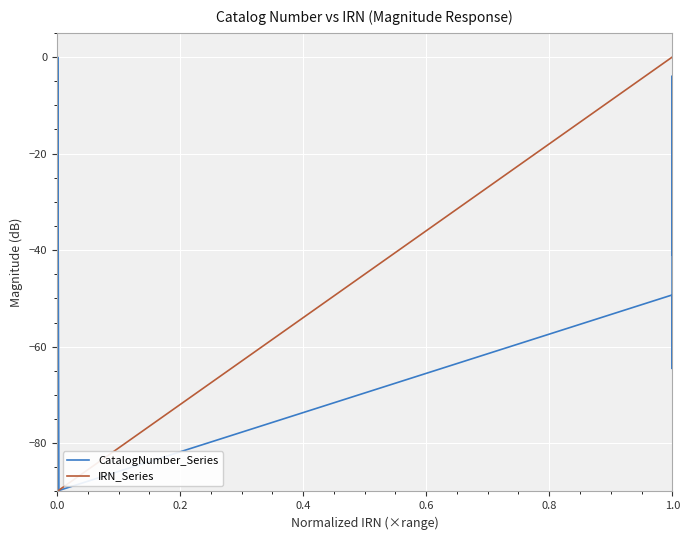

What is the minimum value shown in the chart?

-90.0